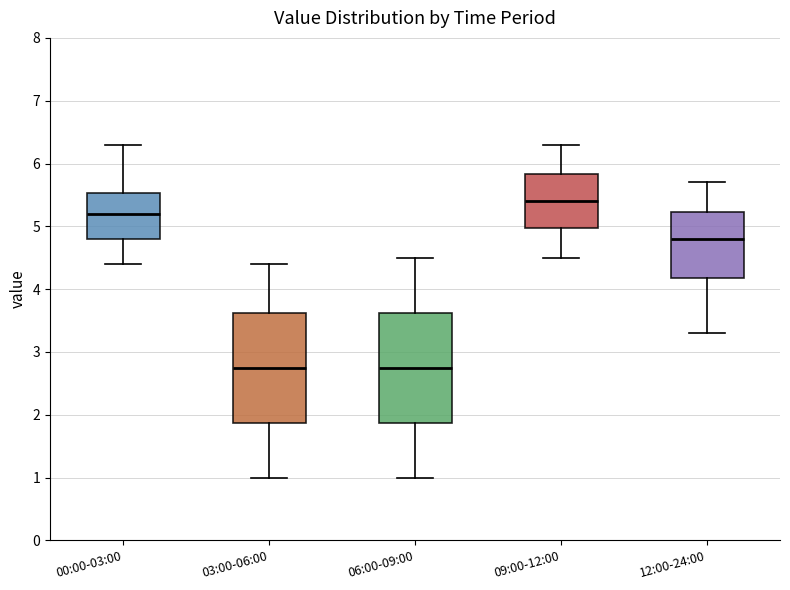

Which box's median line is the highest?

09:00-12:00